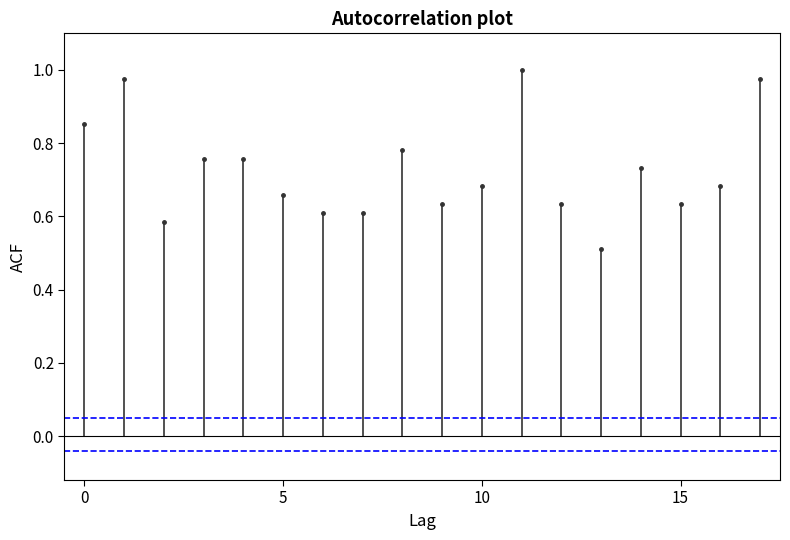

Rank the series by their average value, from lowest to highest.

Lower CI, Upper CI, col_5